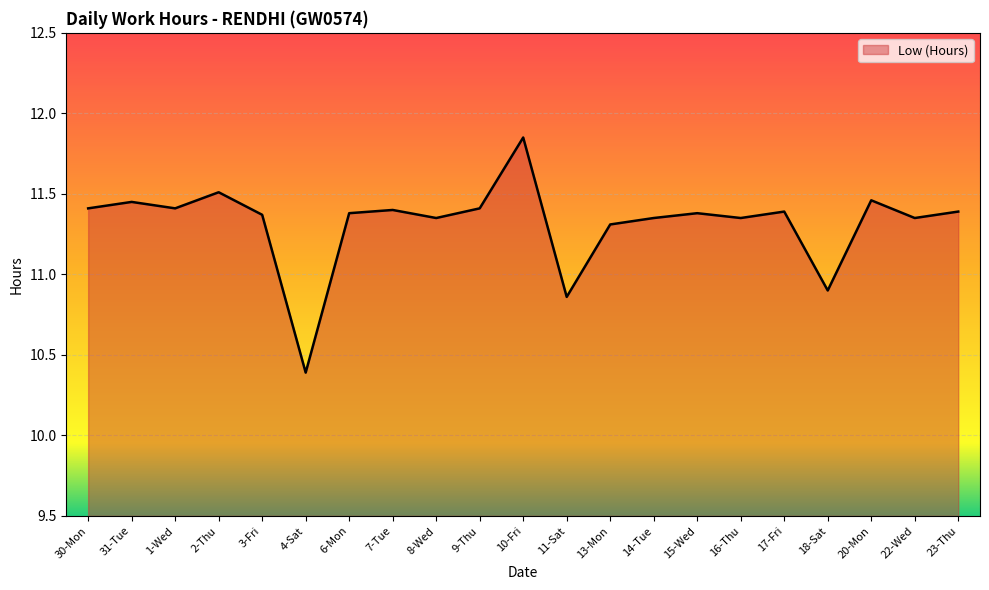

List the labels in order of value, largest first.

10-Fri, 2-Thu, 20-Mon, 31-Tue, 30-Mon, 1-Wed, 9-Thu, 7-Tue, 17-Fri, 23-Thu, 6-Mon, 15-Wed, 3-Fri, 8-Wed, 14-Tue, 16-Thu, 22-Wed, 13-Mon, 18-Sat, 11-Sat, 4-Sat